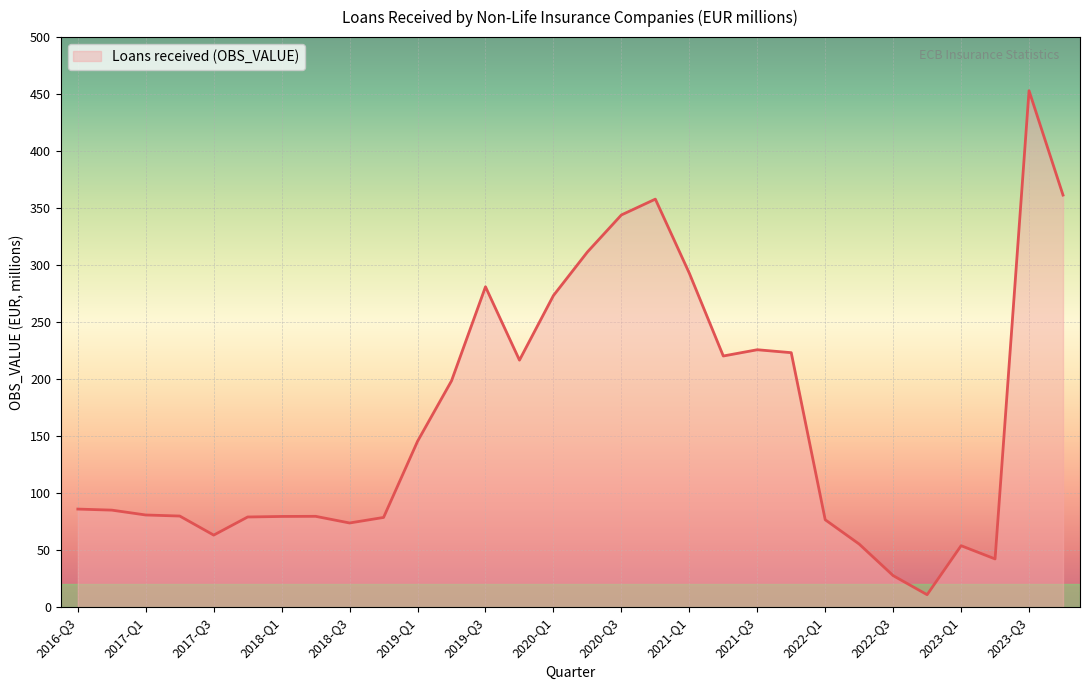

What is the greatest value displayed?

453.0